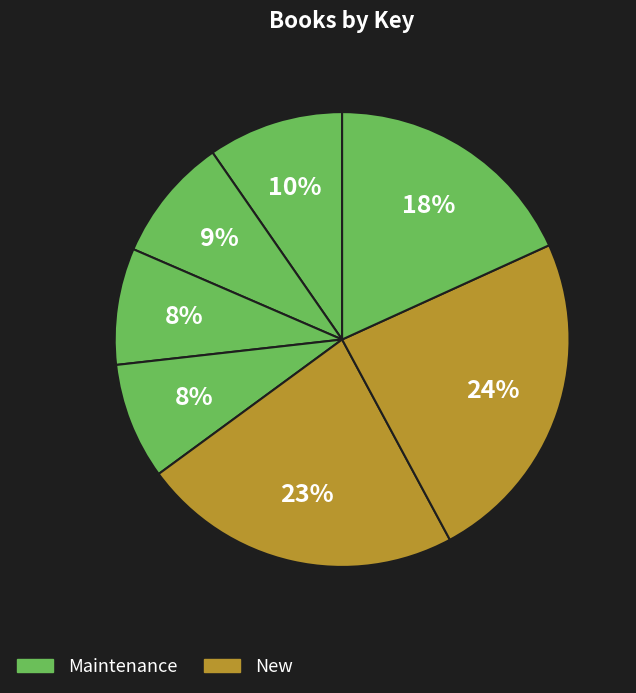

Does any single category account for the majority?

No